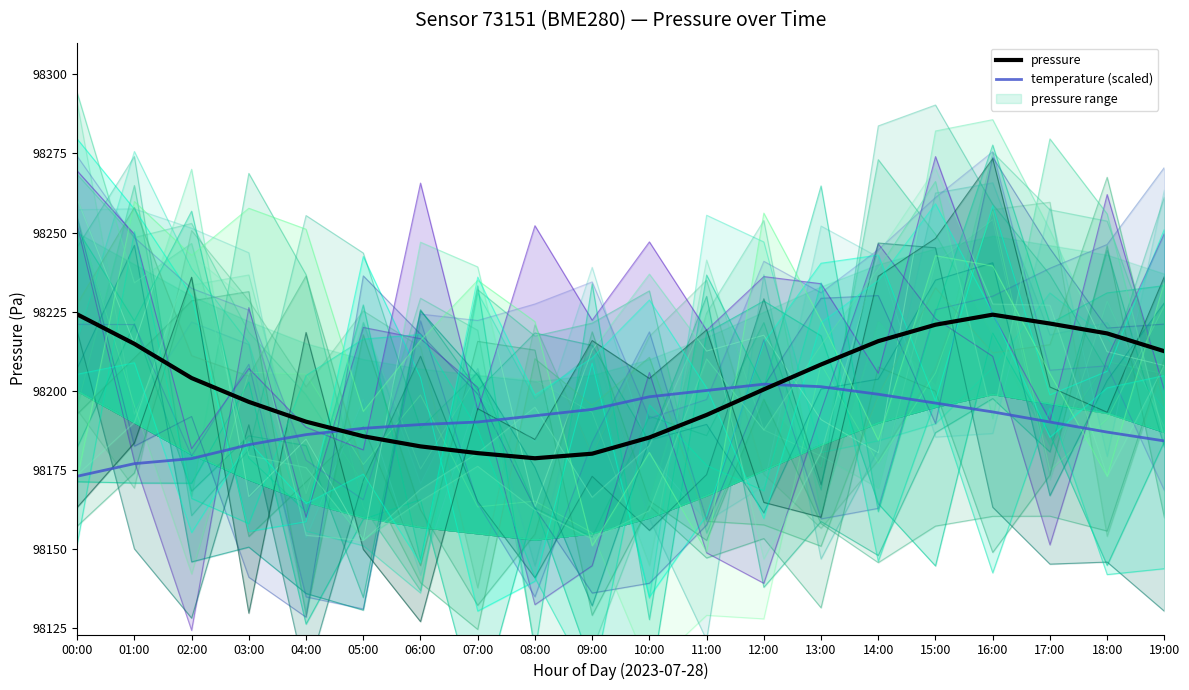

At which label is pressure closest to 98201?

12:00